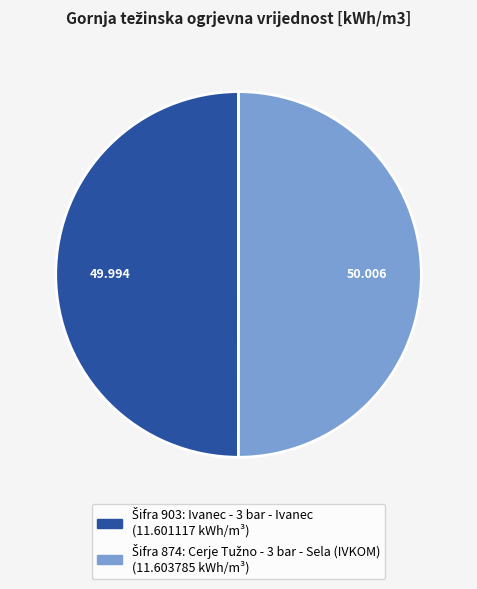

How many segments does this pie chart have?

2